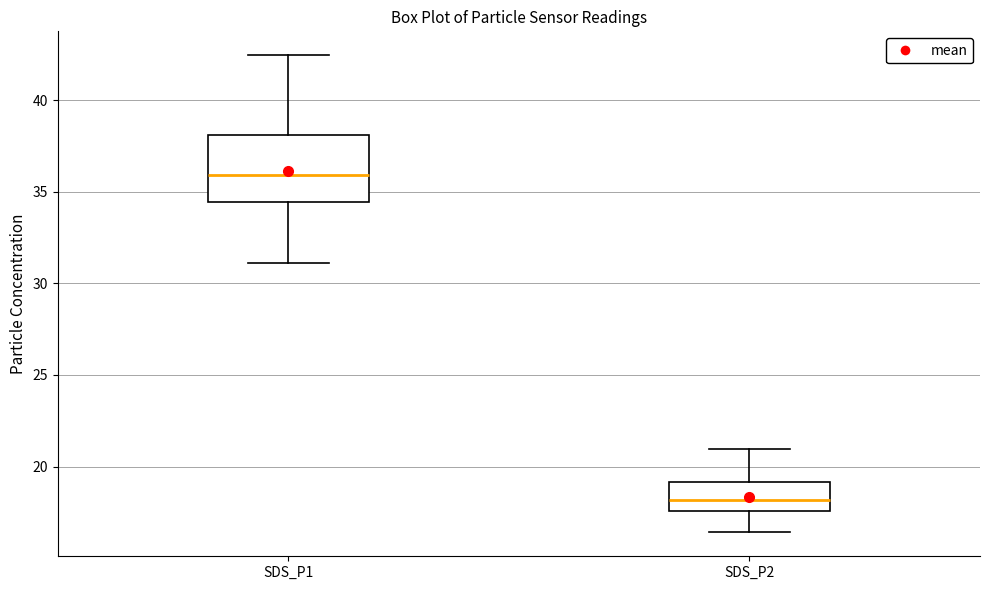

Reading left to right, transcribe this box plot: for each box, give where its median line is, the range the box spans, and where its two whiskers end, as read against the y-axis. The values are not printed on the chart, so give them approximately, as read against the axis.

SDS_P1: median 36.0, box 34.5 to 38.0, whiskers 31.0 to 42.5
SDS_P2: median 18.0, box 17.5 to 19.0, whiskers 16.5 to 21.0